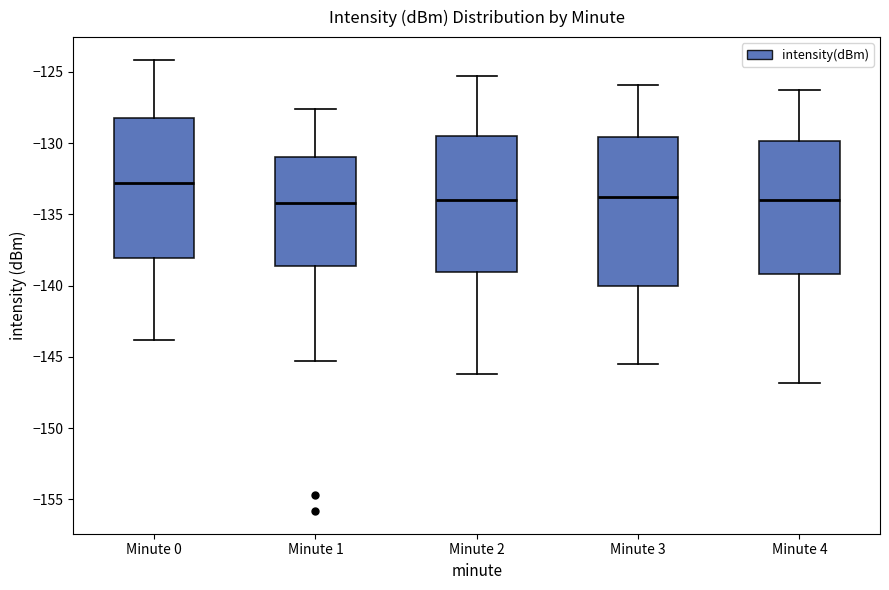

Which box is the tallest, from its lower edge to its upper edge?

Minute 3